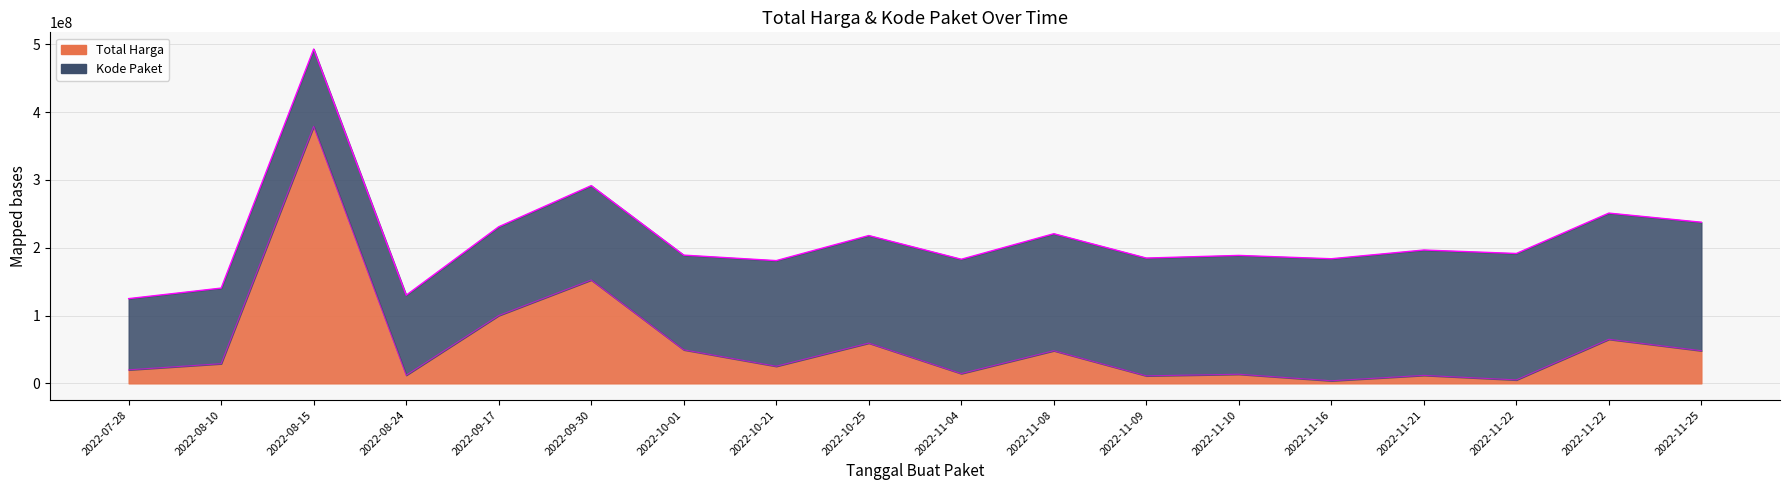

How many values exceed 191581930?

9